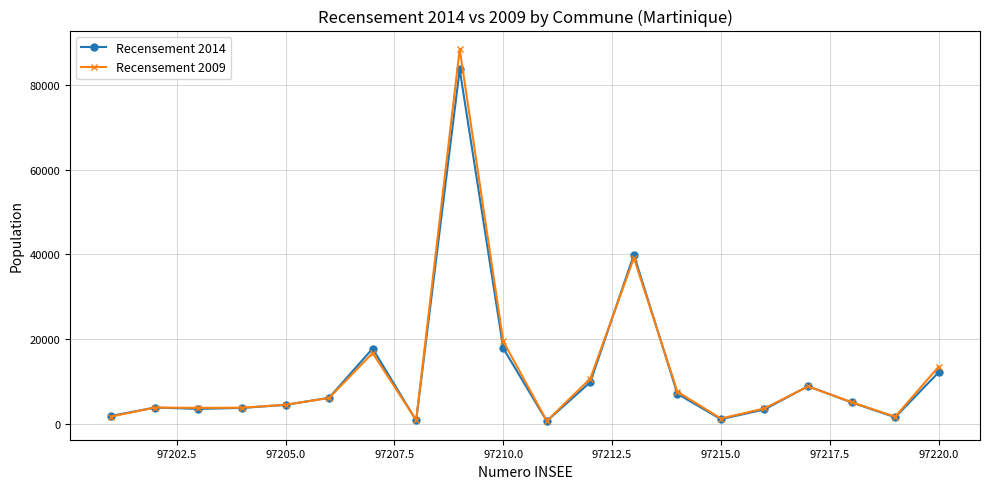

What are all the series names shown in the legend?

Recensement 2014, Recensement 2009